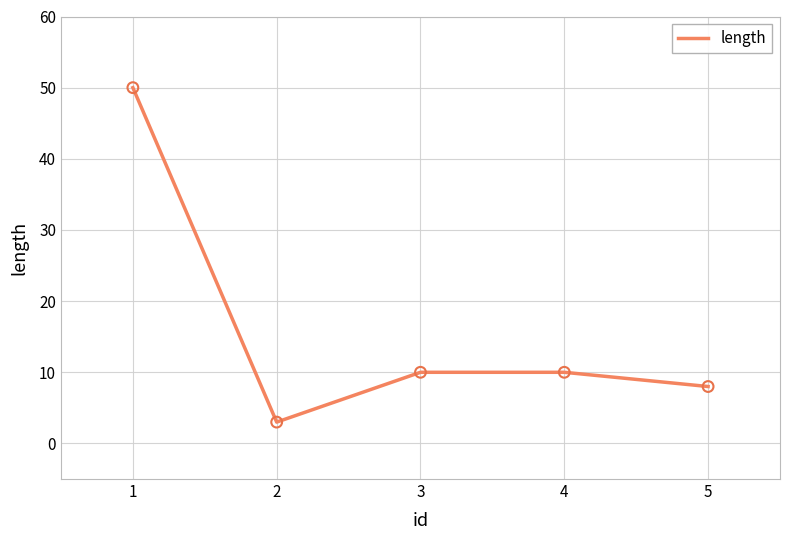

What is the ratio of the value at 5 to the value at 4?

0.8